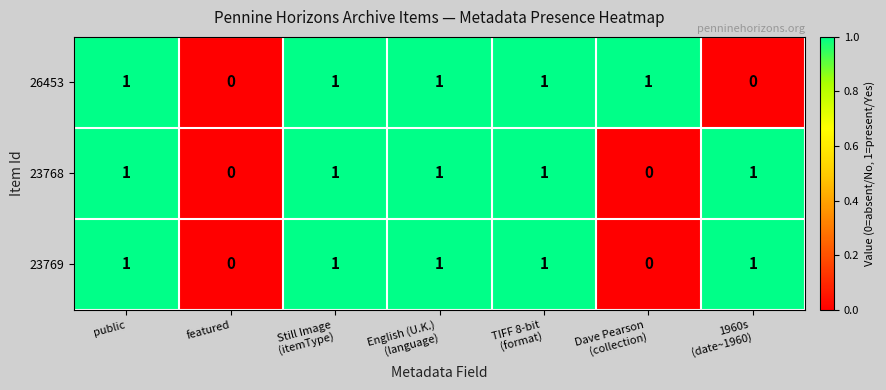

Count the 23769 values in the range 0 to 1.

7